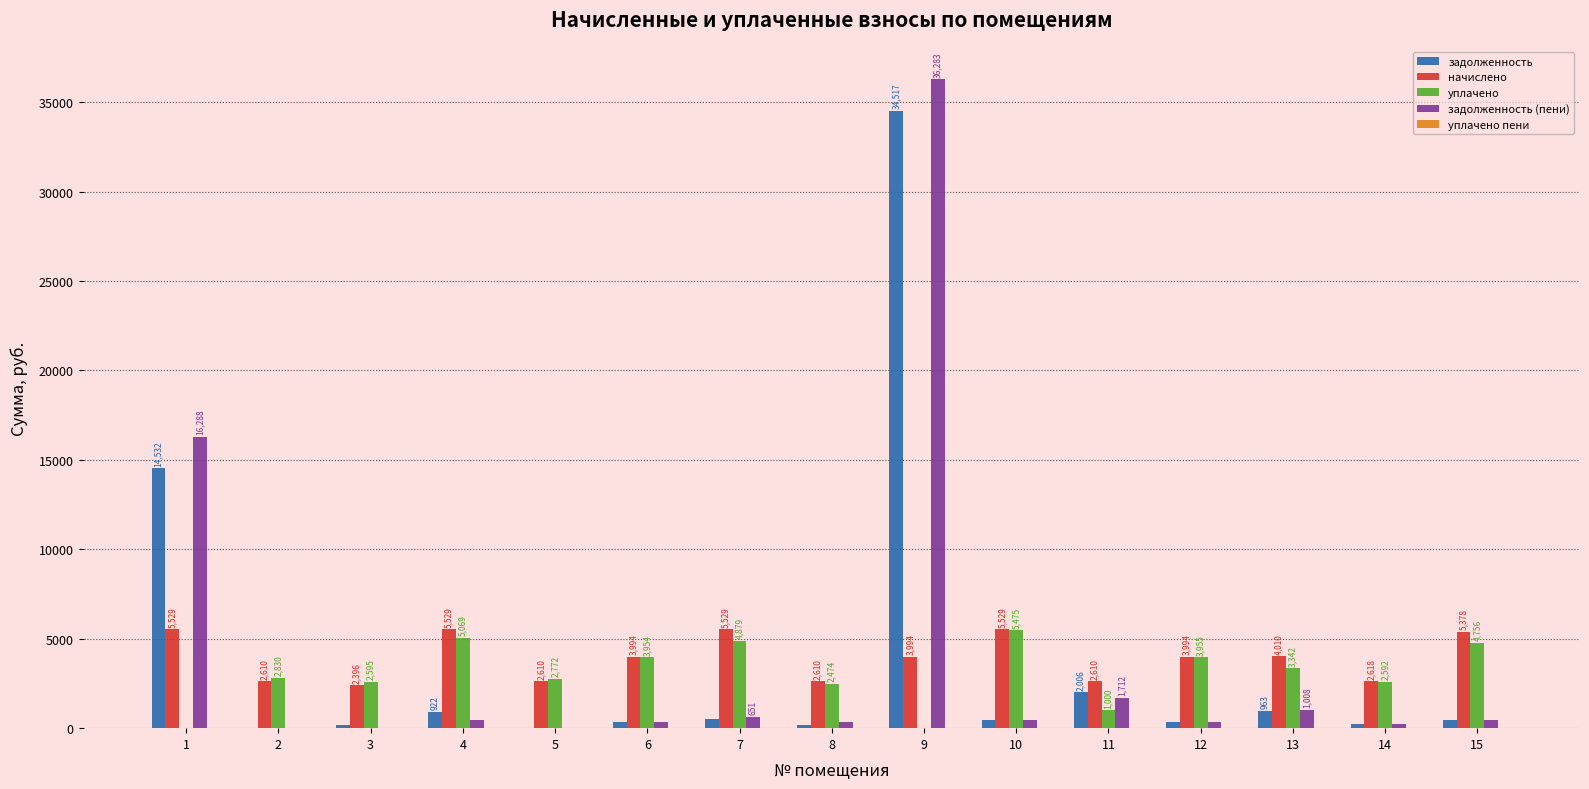

Which series changed the most between 10 and 14?

начислено